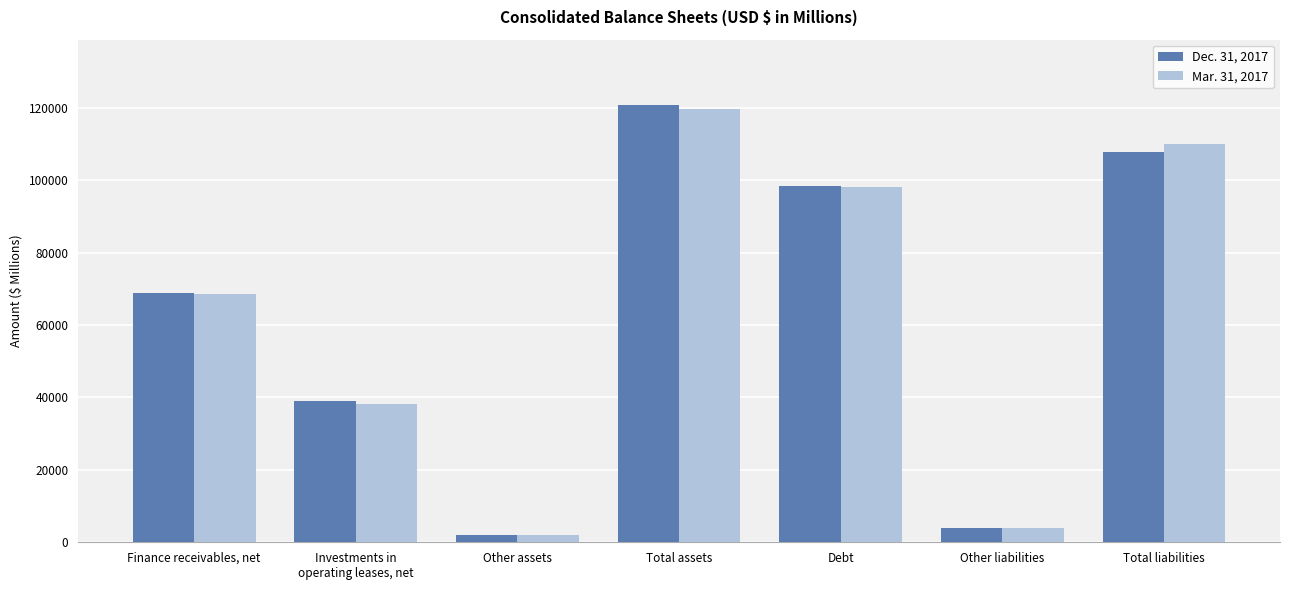

Which series changed the most between Debt and Other liabilities?

Dec. 31, 2017